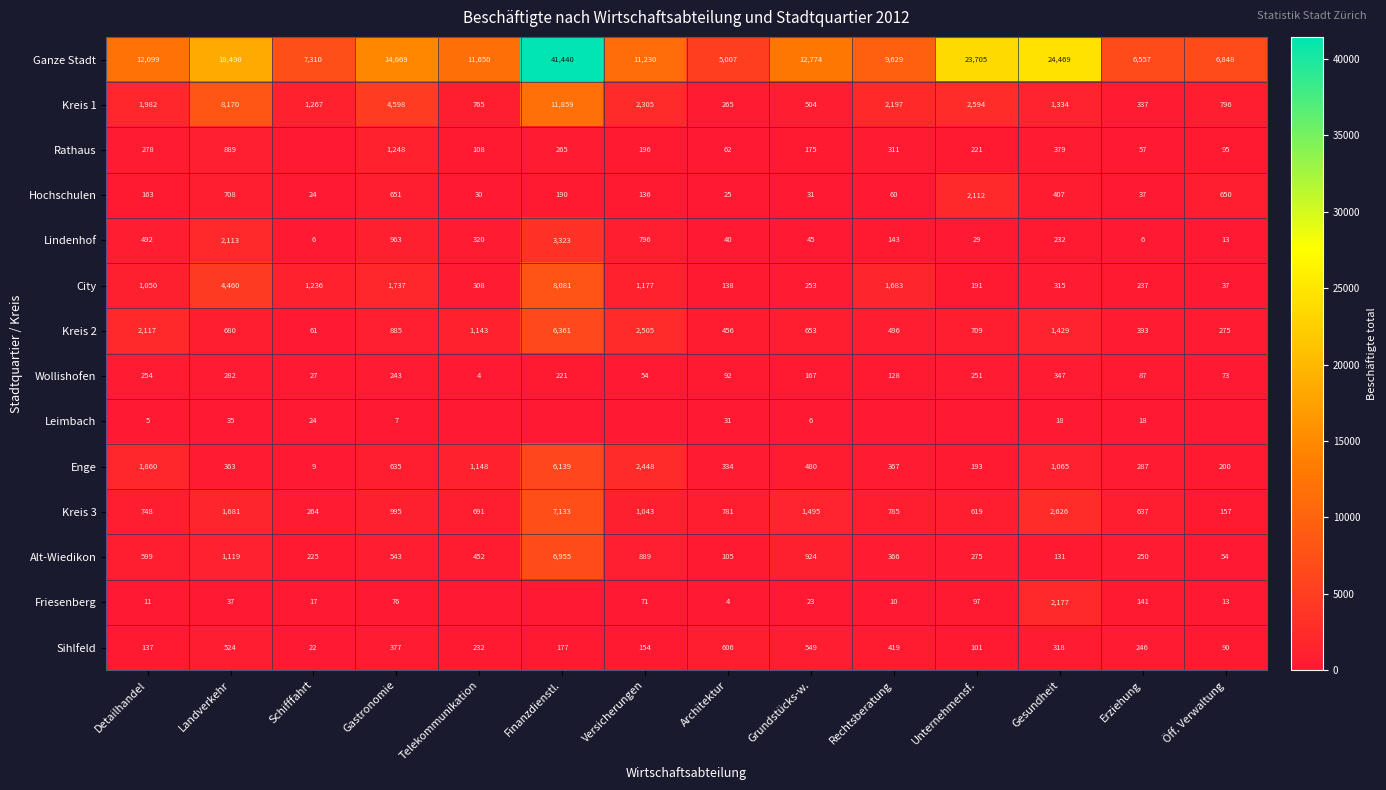

What is the spread (max minus min) of values at Rechtsberatung?

9629